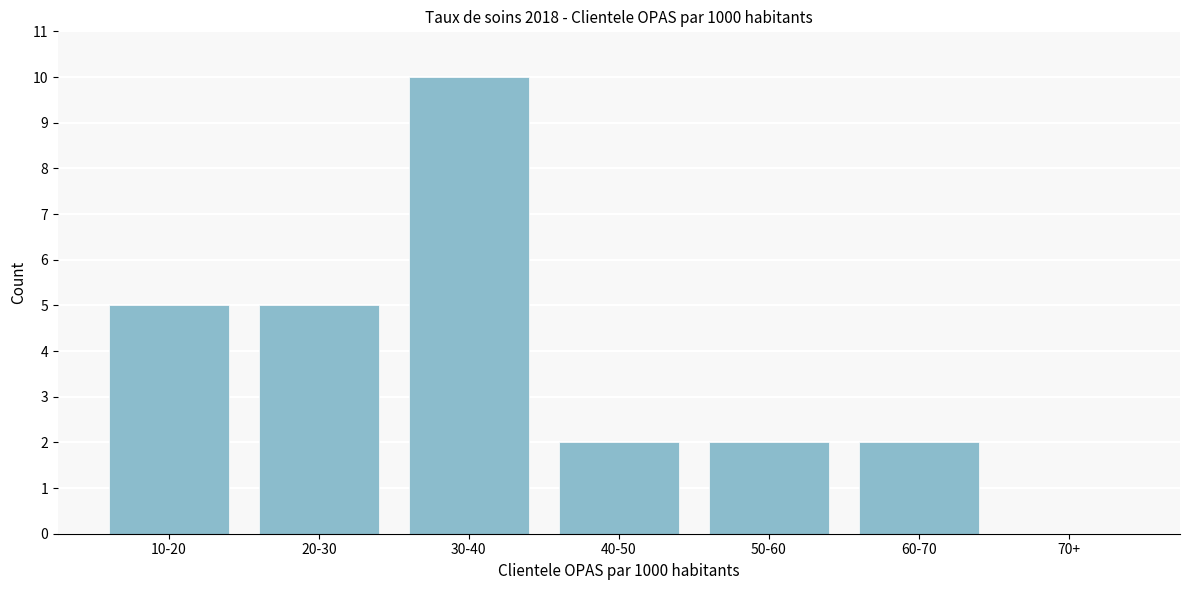

Reading left to right, transcribe all the data shown in this chart.

10-20=5	20-30=5	30-40=10	40-50=2	50-60=2	60-70=2	70+=0